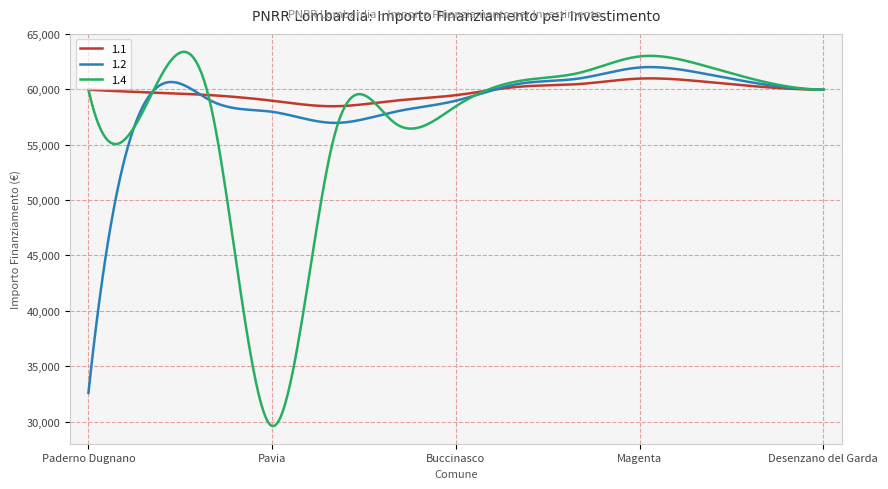

What is the minimum value for 1.2?

32589.0